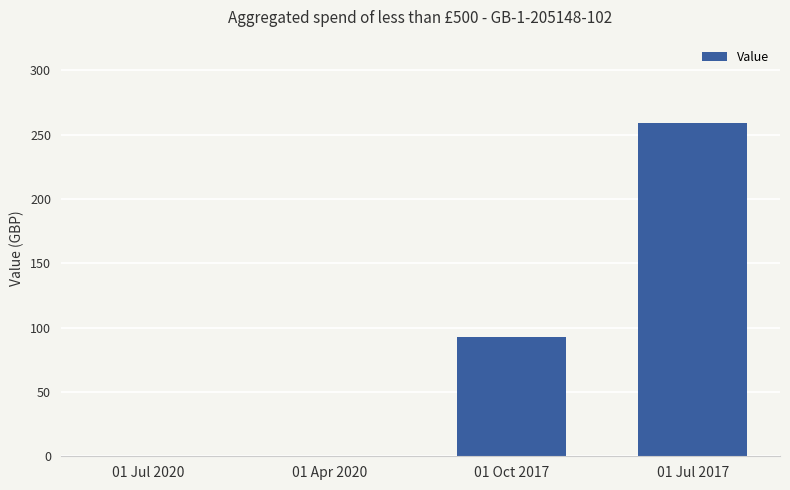

What is the average value?

88